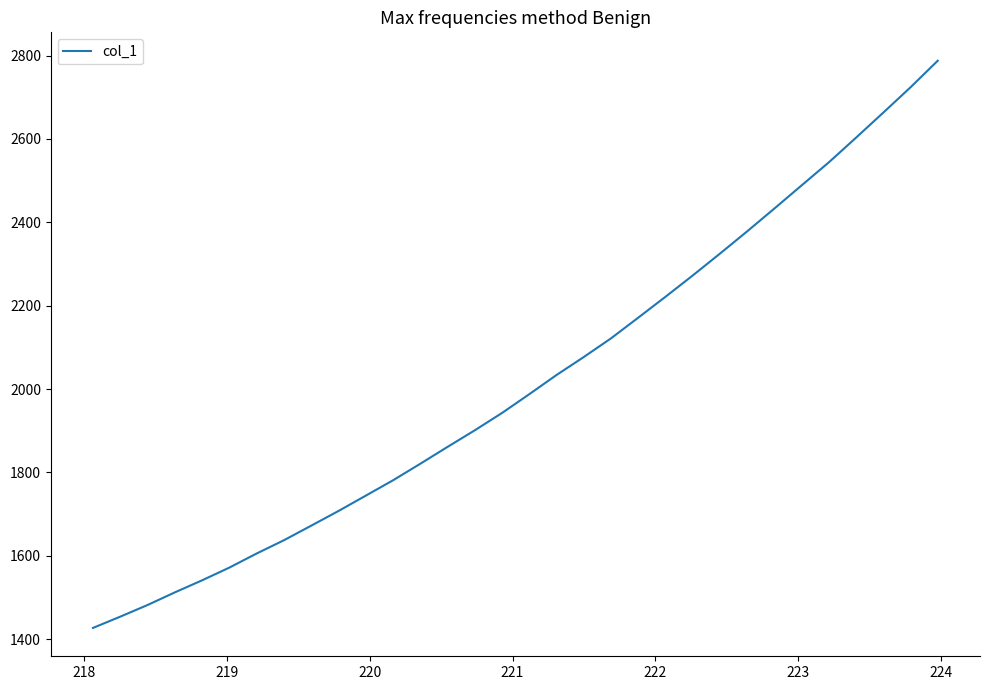

Does the chart display data point markers on the line(s)?

No